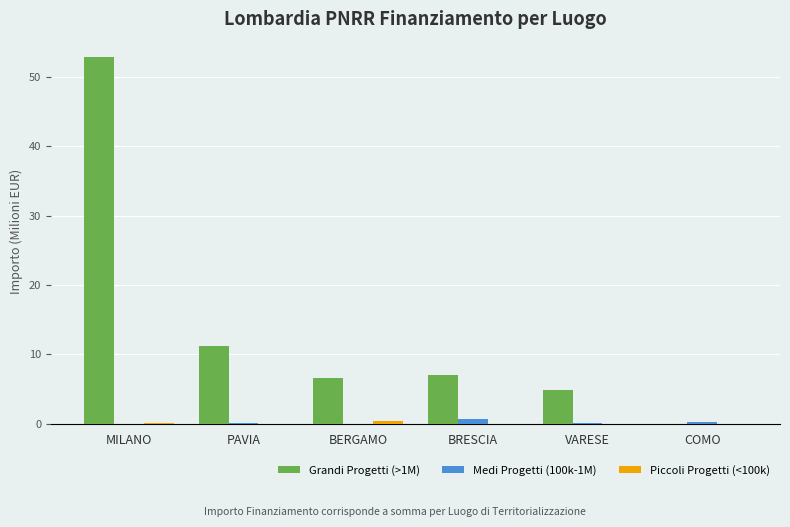

The Grandi Progetti (>1M) series shows 0.0 at COMO. True or false?

True